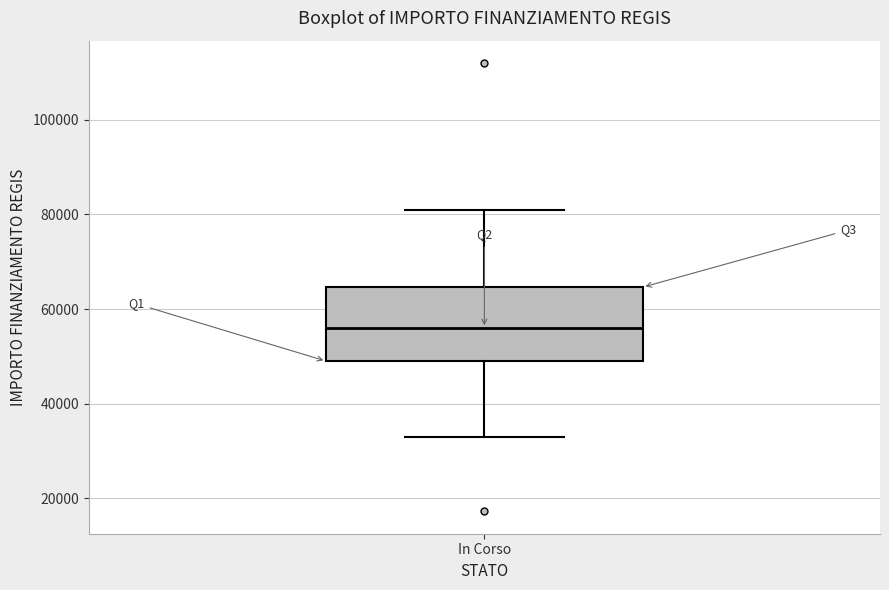

Transcribe this box plot: give where the median line is, the range the box spans, and where the two whiskers end, as read against the y-axis. The values are not printed on the chart, so give them approximately, as read against the axis.

median 56000, box 50000 to 64000, whiskers 32000 to 80000